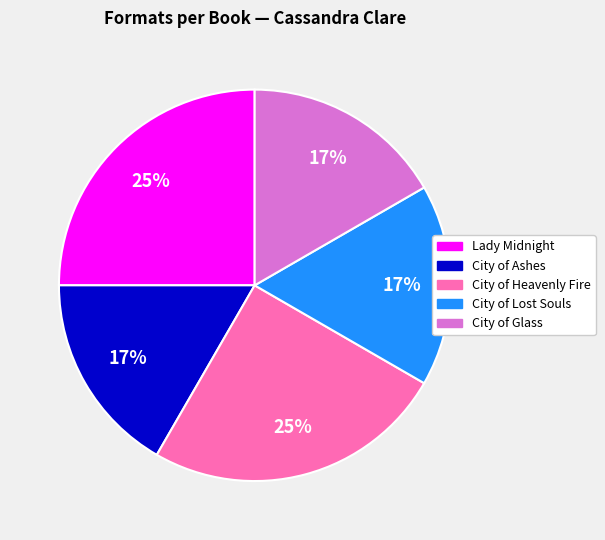

True or false: City of Glass accounts for 2% of the total.

False